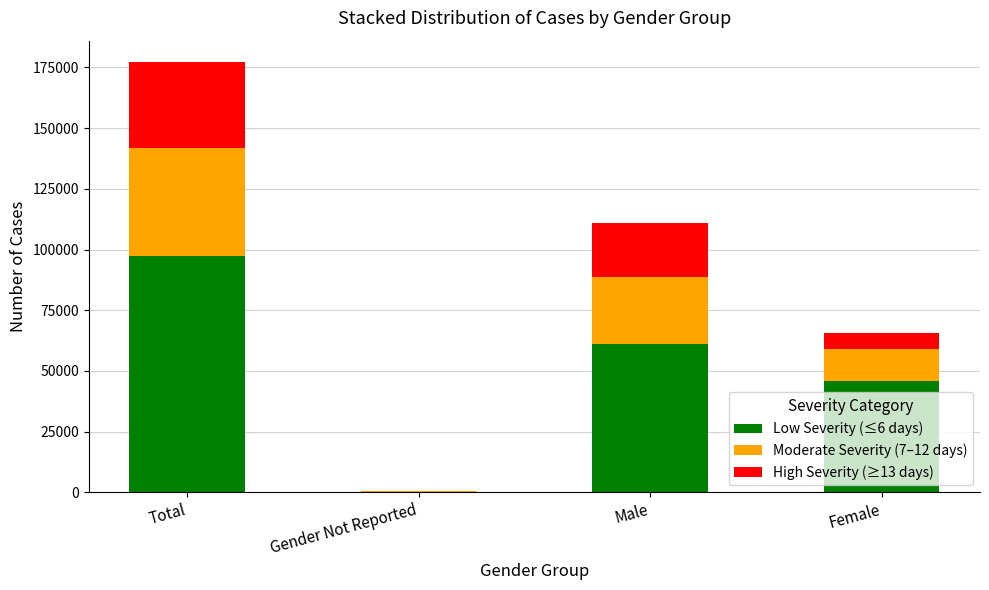

What is the difference between the Low Severity (≤6 days) values at Gender Not Reported and Total?

97248